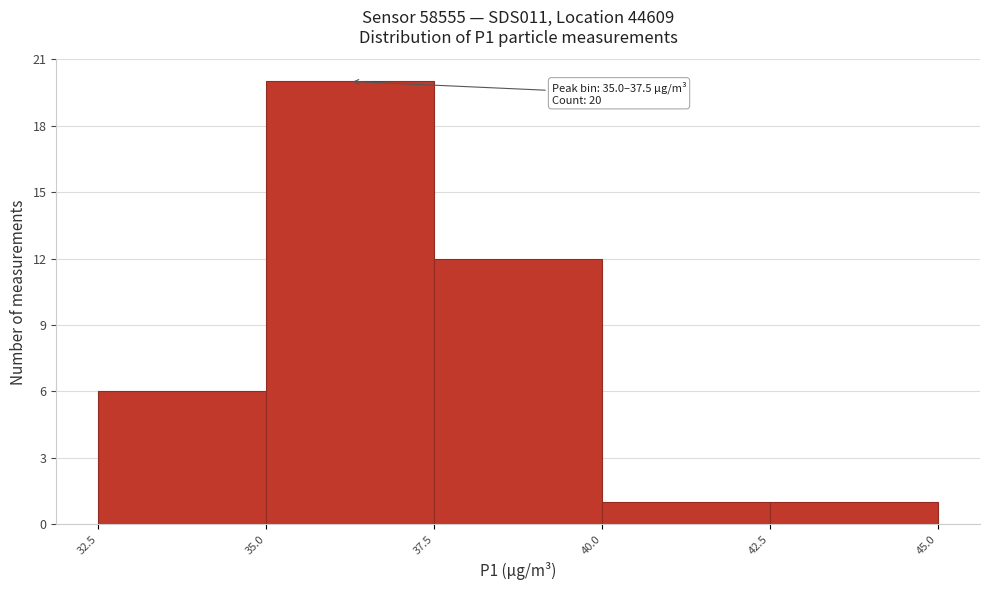

Over which range of the x-axis is the bar tallest?

35.0 to 37.5